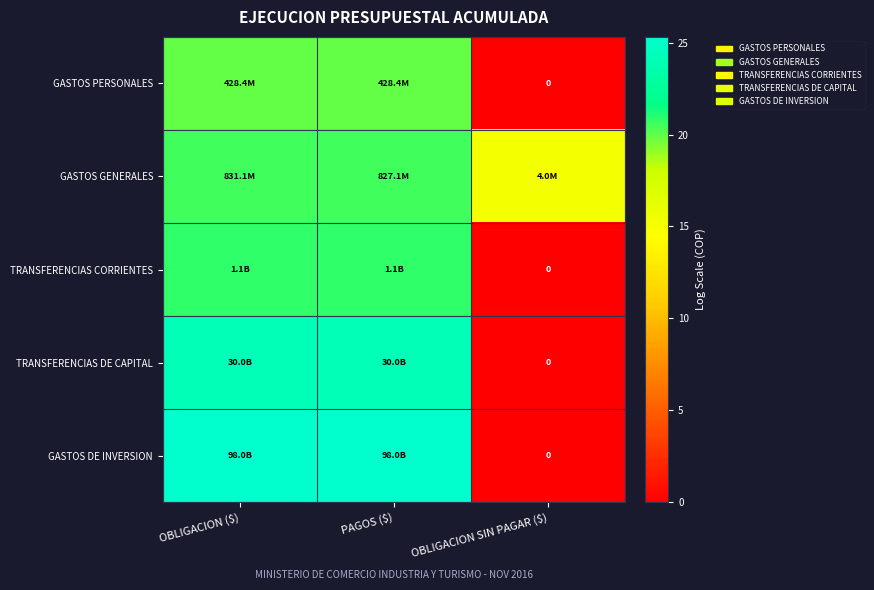

The TRANSFERENCIAS DE CAPITAL series shows 24.1 at PAGOS ($). True or false?

True